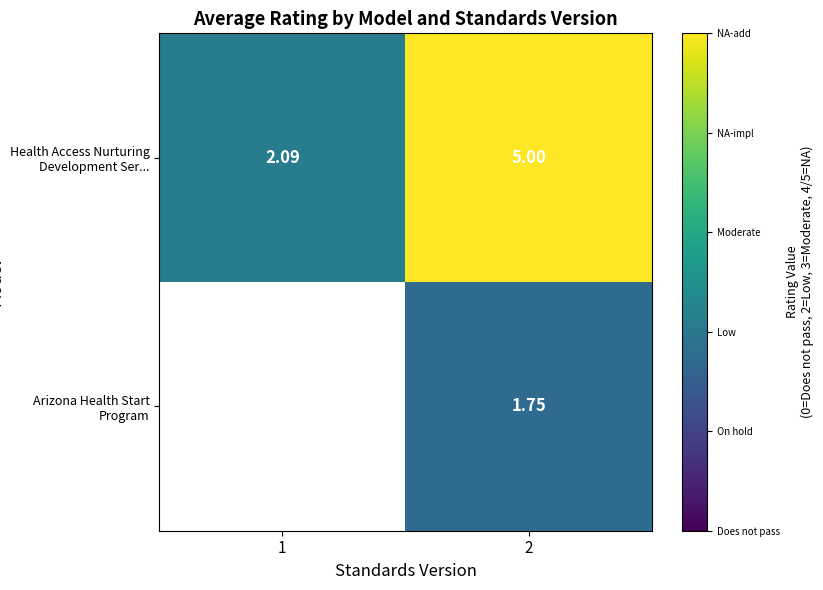

Rank the series at 2 from highest to lowest value.

Health Access Nurturing Development Ser..., Arizona Health Start Program